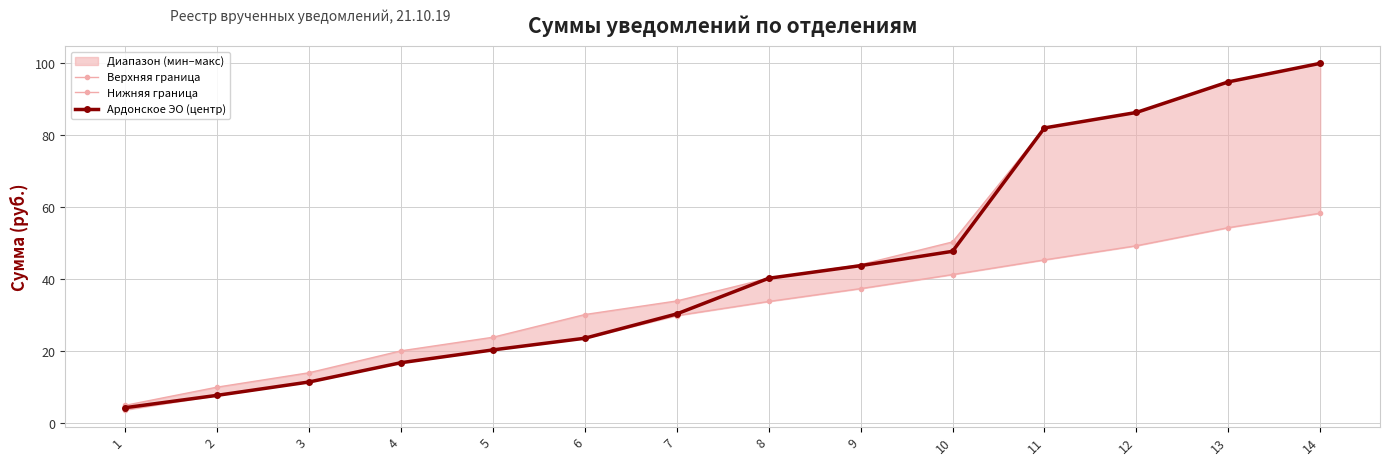

What is the average value of the Верхняя граница series?

45.4